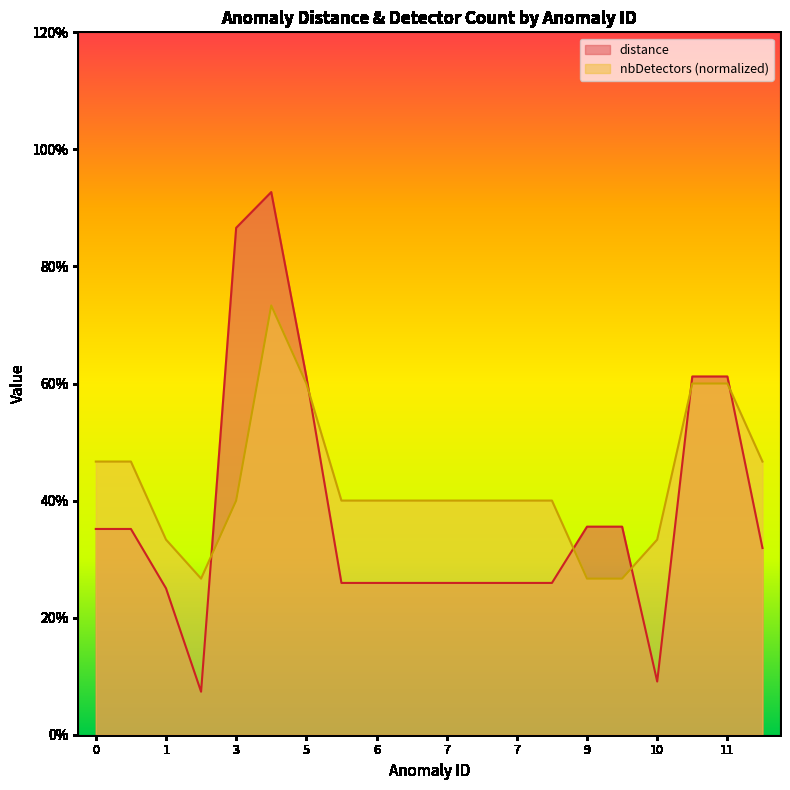

Where is the first local minimum for nbDetectors?

2